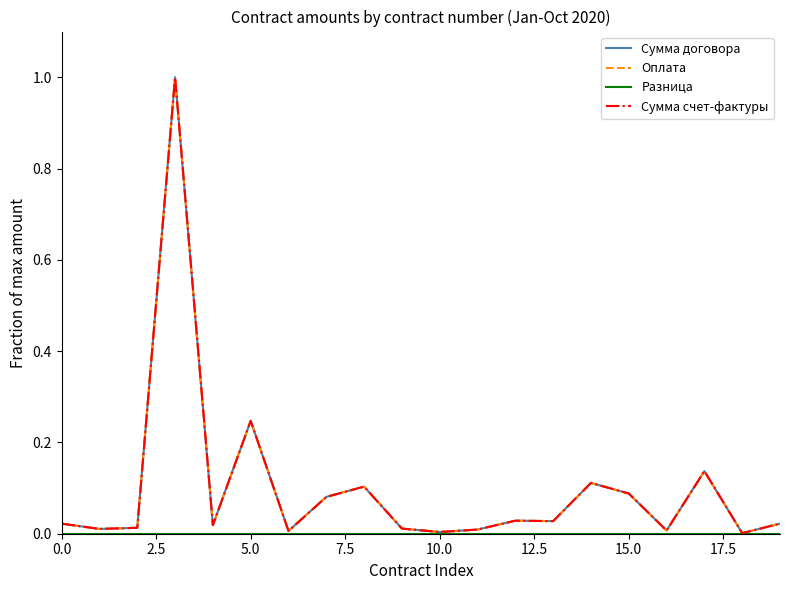

Is this an area chart (filled region under the line)?

No